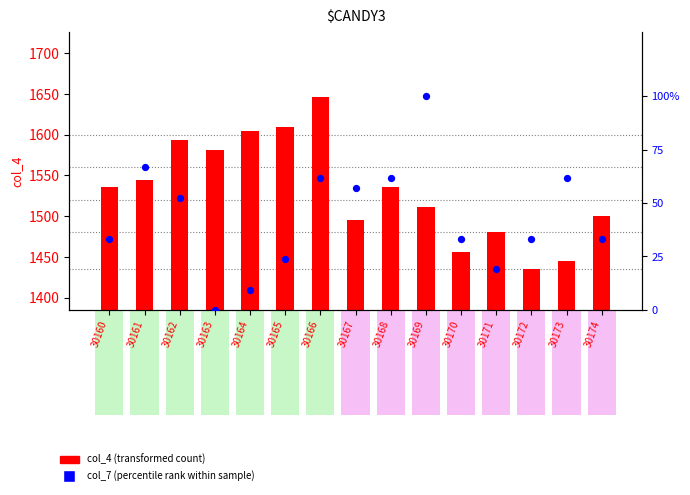

Which series reaches the maximum Y coordinate?

col_4 (transformed count)